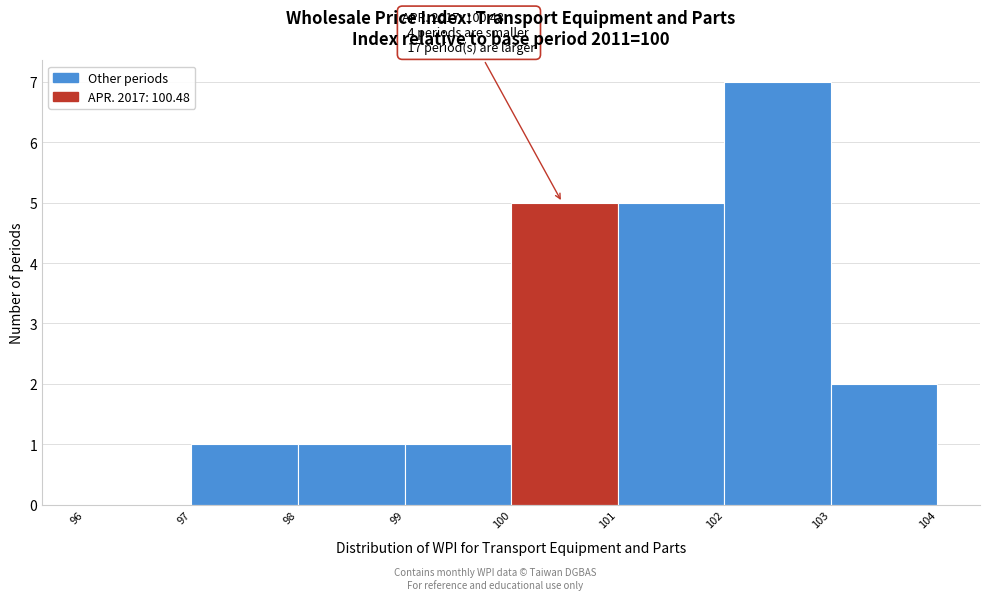

Which range on the x-axis has the tallest bar?

102 to 103